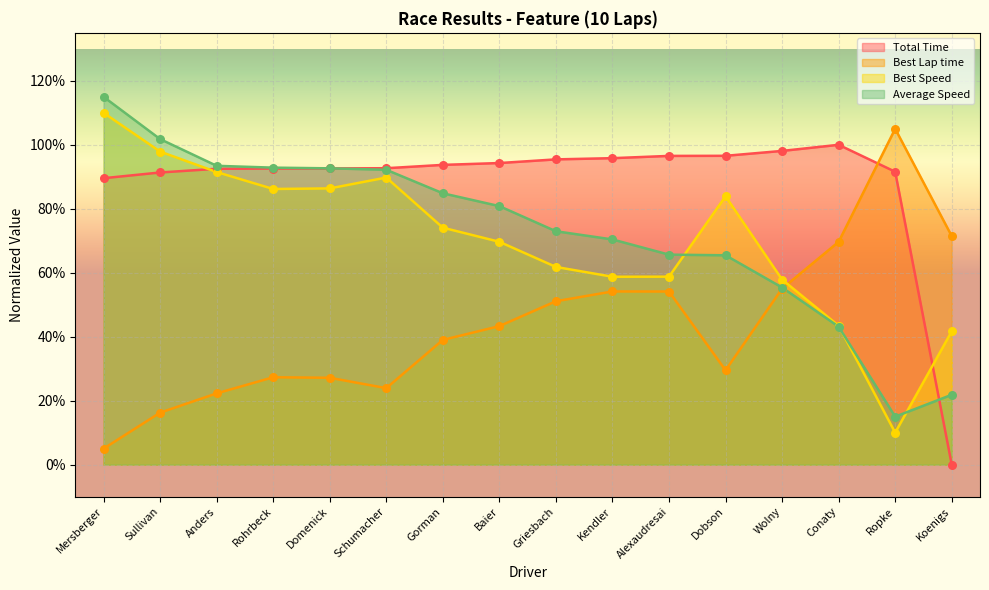

At which category is the sum across all series the highest?

Mersberger